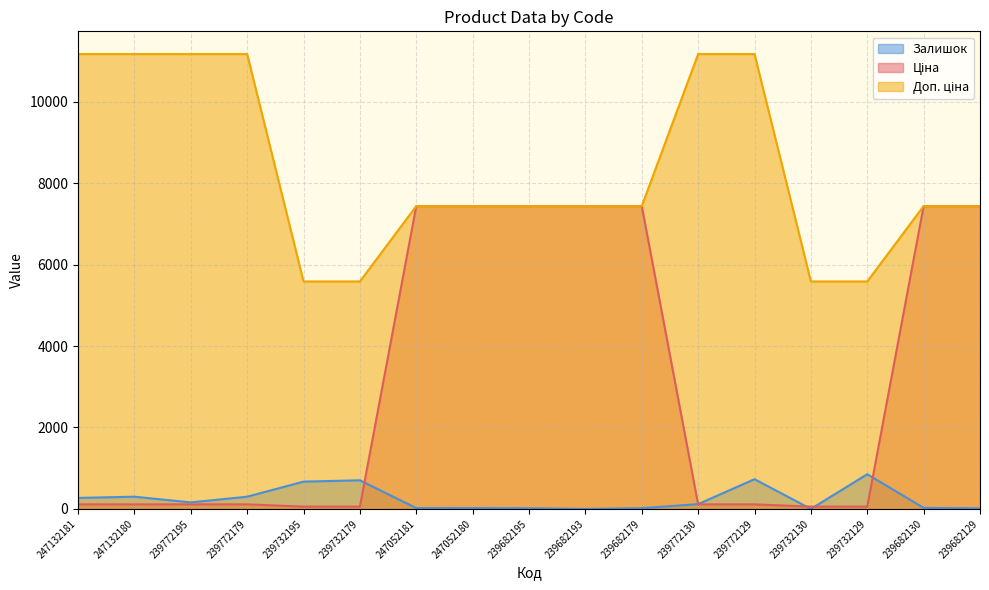

What is the greatest value displayed?

11169.0